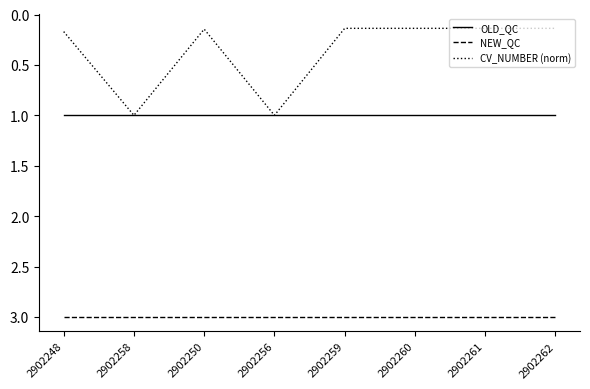

True or false: NEW_QC and OLD_QC cross at least once.

False